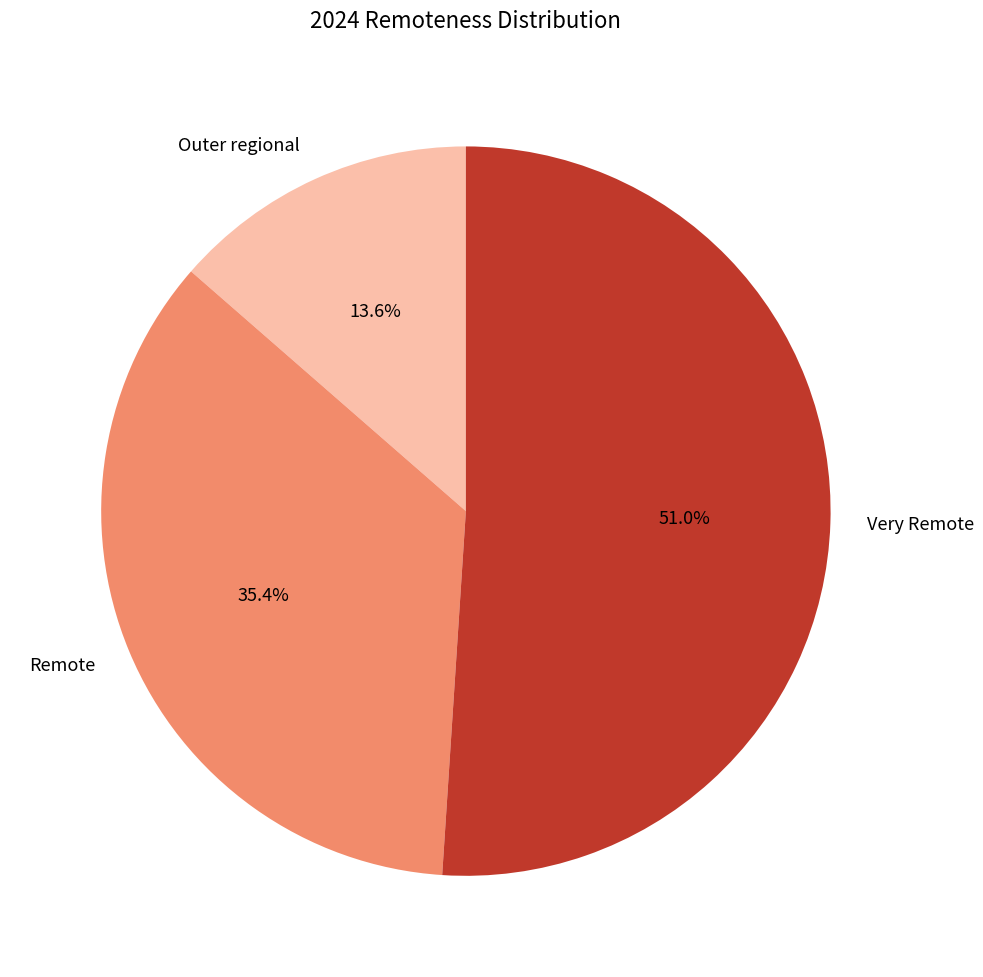

How many slices are in this pie chart?

3